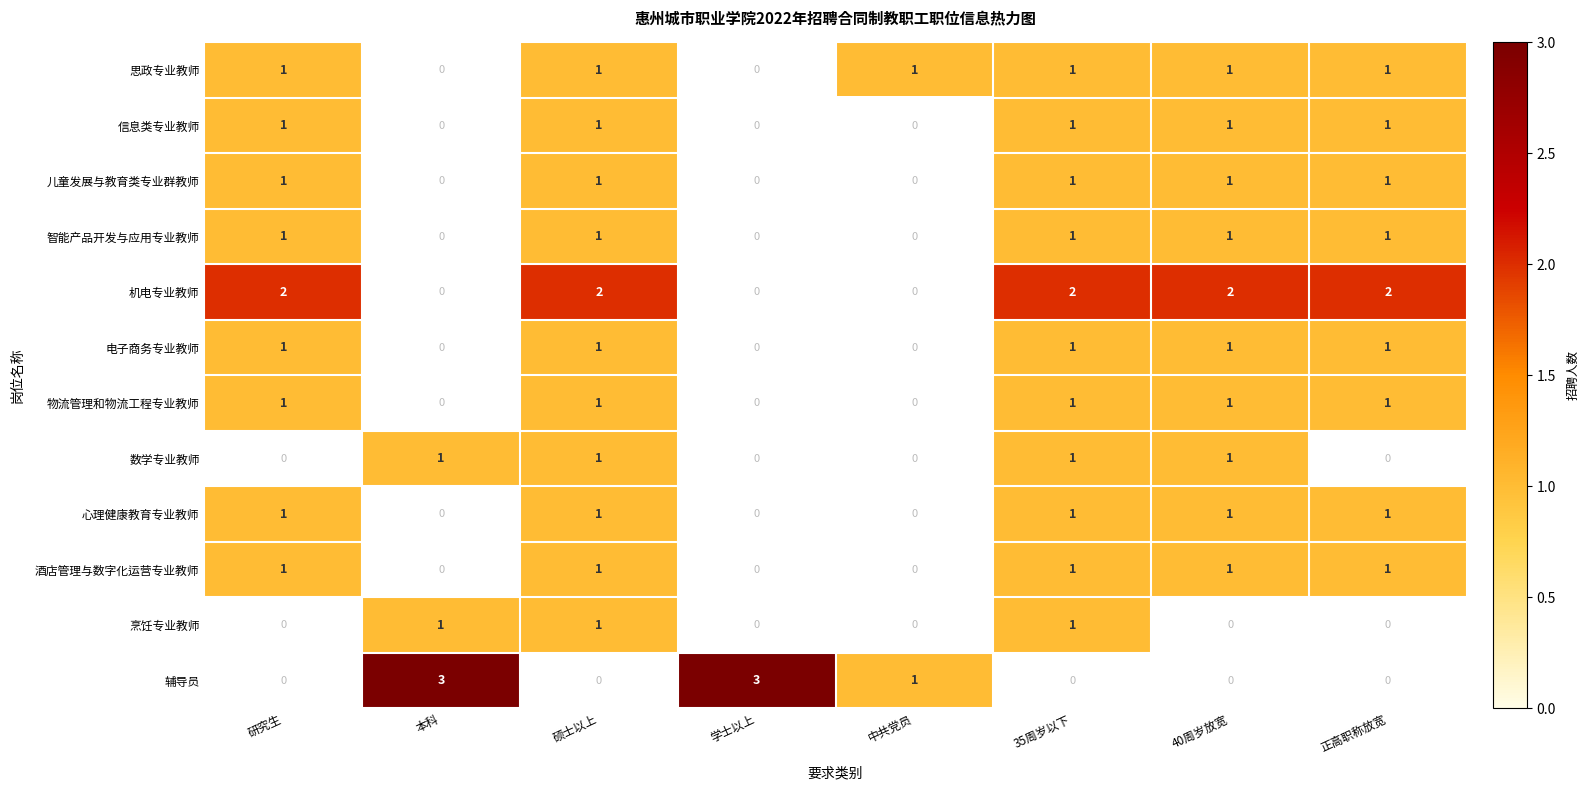

The value of 酒店管理与数字化运营专业教师 at 40周岁放宽 is 0. True or false?

False